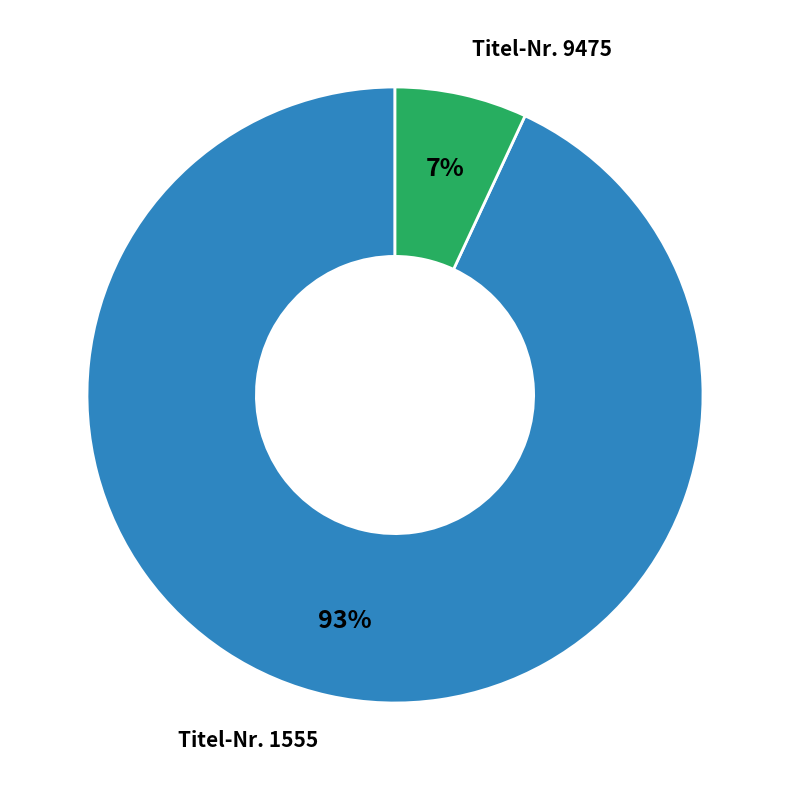

Does any single category account for the majority?

Yes